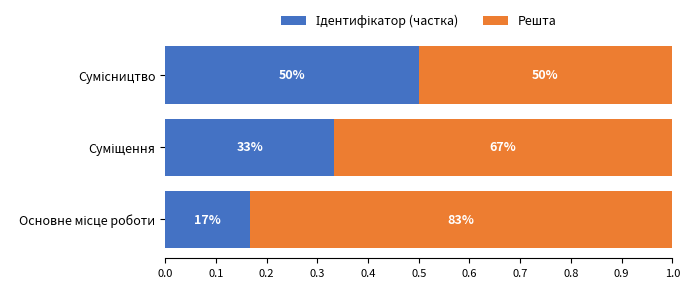

What are all the series names shown in the legend?

Ідентифікатор (частка), Решта